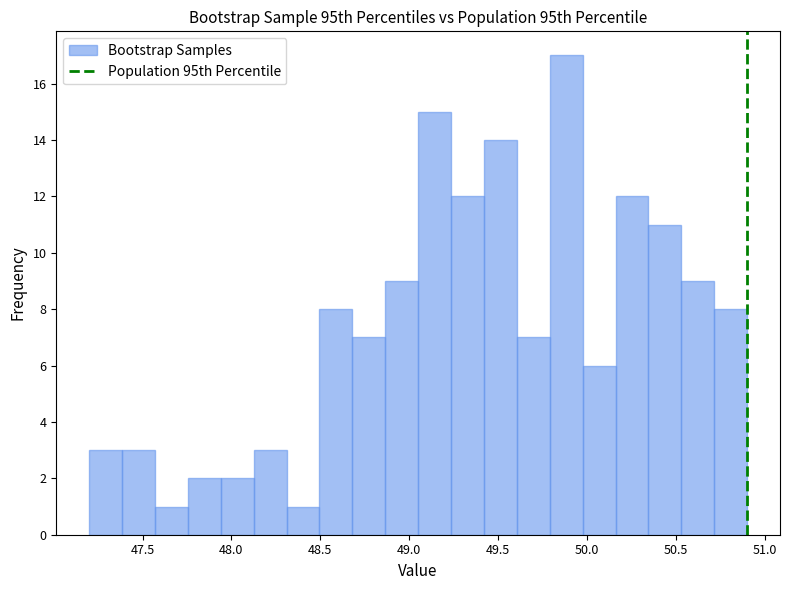

Around what value on the x-axis is the tallest bar? Give the approximate position of its centre, as read against the axis.

49.90